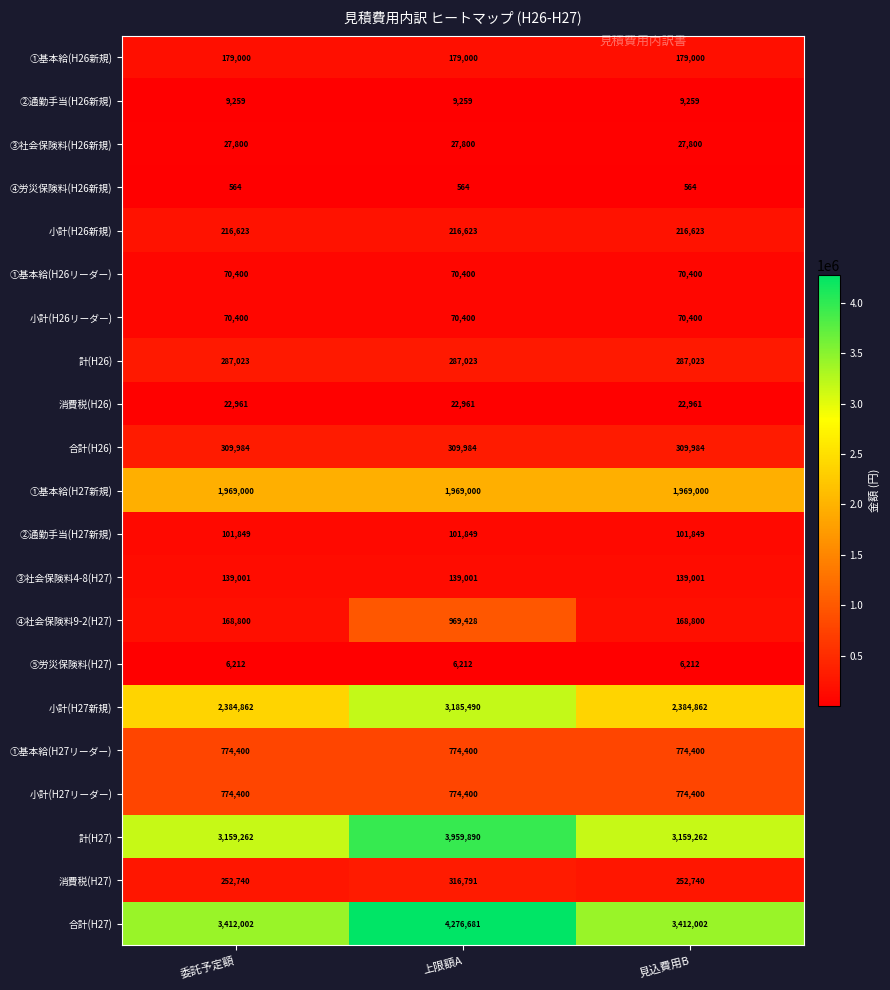

At which category is the sum across all series the highest?

上限額A